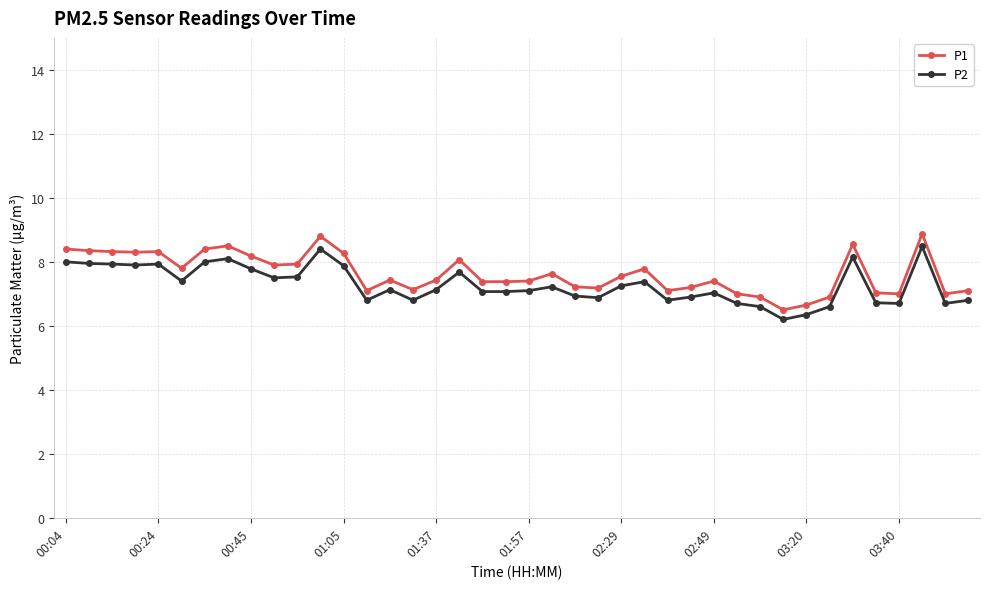

What is the average value of the P2 series?

7.3